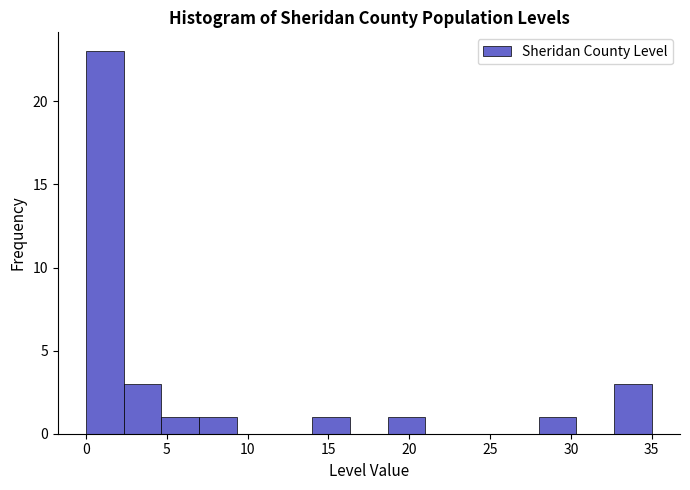

How tall is the bar that spans 28.0 to 30.5 on the x-axis? Neither the bar edges nor the heights are printed on the chart, so give them approximately, as read against the axes.

1